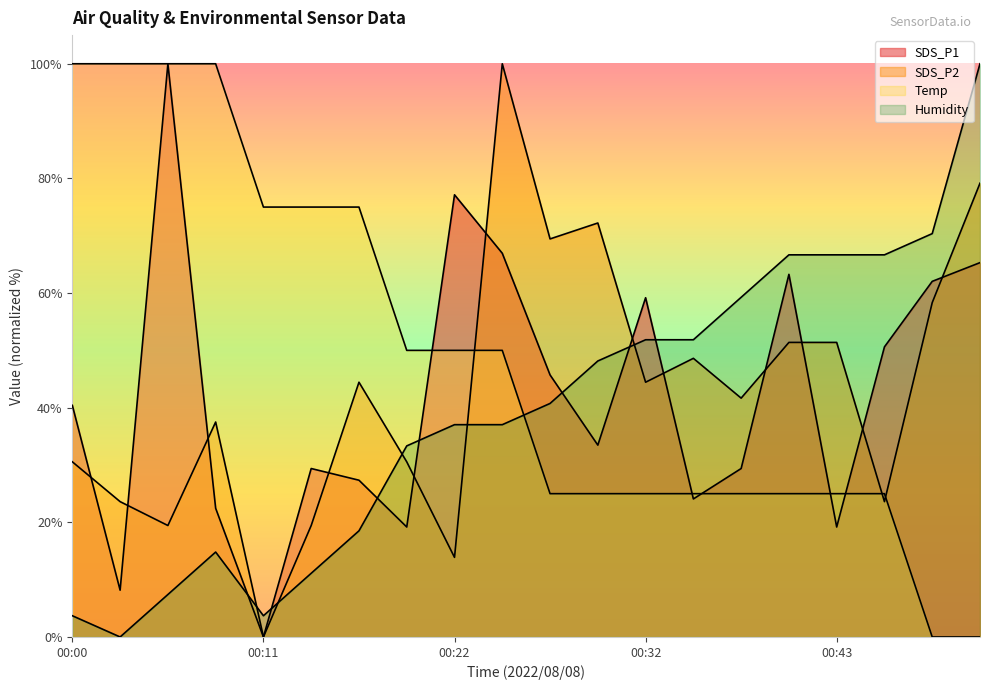

What is the total value across all series at 00:46?

165.9